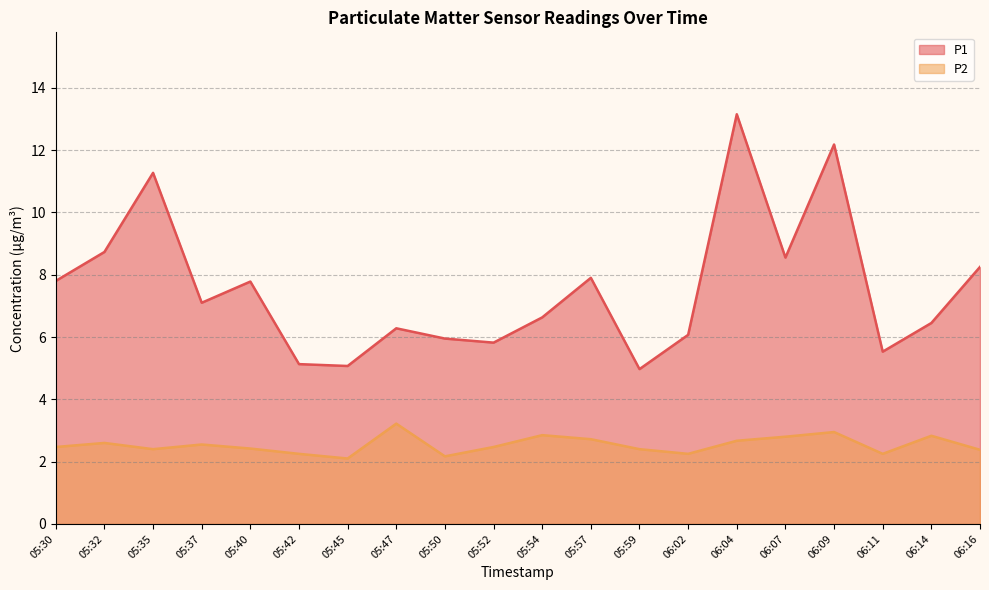

Which category has the highest value in the P2 series?

05:47